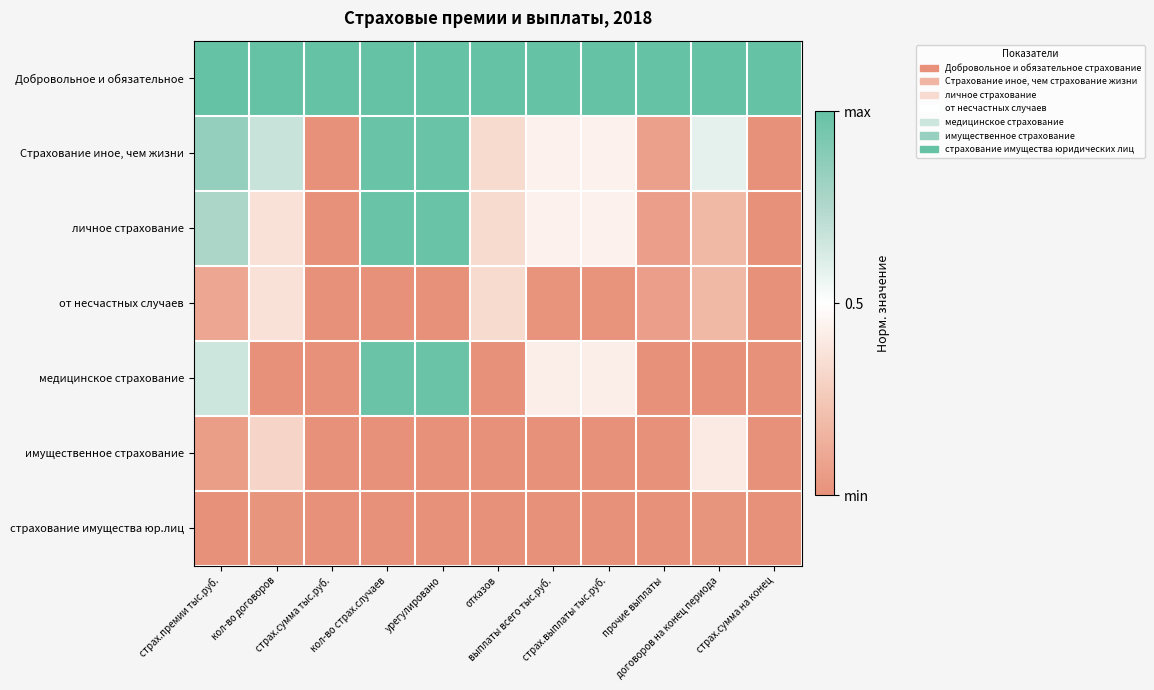

Reading right to left, transcribe all the data shown in this chart.

Добровольное и обязательное: страх.сумма на конец=1.0	договоров на конец периода=1.0	прочие выплаты=1.0	страх.выплаты тыс.руб.=1.0	выплаты всего тыс.руб.=1.0	отказов=1.0	урегулировано=1.0	кол-во страх.случаев=1.0	страх.сумма тыс.руб.=1.0	кол-во договоров=1.0	страх.премии тыс.руб.=1.0
Страхование иное, чем жизни: страх.сумма на конец=0.0	договоров на конец периода=0.6	прочие выплаты=0.1	страх.выплаты тыс.руб.=0.4	выплаты всего тыс.руб.=0.4	отказов=0.3	урегулировано=1.0	кол-во страх.случаев=1.0	страх.сумма тыс.руб.=0.0	кол-во договоров=0.7	страх.премии тыс.руб.=0.8
личное страхование: страх.сумма на конец=0.0	договоров на конец периода=0.2	прочие выплаты=0.1	страх.выплаты тыс.руб.=0.4	выплаты всего тыс.руб.=0.4	отказов=0.3	урегулировано=1.0	кол-во страх.случаев=1.0	страх.сумма тыс.руб.=0.0	кол-во договоров=0.4	страх.премии тыс.руб.=0.8
от несчастных случаев: страх.сумма на конец=0.0	договоров на конец периода=0.2	прочие выплаты=0.1	страх.выплаты тыс.руб.=0.0	выплаты всего тыс.руб.=0.0	отказов=0.3	урегулировано=0.0	кол-во страх.случаев=0.0	страх.сумма тыс.руб.=0.0	кол-во договоров=0.4	страх.премии тыс.руб.=0.1
медицинское страхование: страх.сумма на конец=0.0	договоров на конец периода=0.0	прочие выплаты=0.0	страх.выплаты тыс.руб.=0.4	выплаты всего тыс.руб.=0.4	отказов=0.0	урегулировано=1.0	кол-во страх.случаев=1.0	страх.сумма тыс.руб.=0.0	кол-во договоров=0.0	страх.премии тыс.руб.=0.7
имущественное страхование: страх.сумма на конец=0.0	договоров на конец периода=0.4	прочие выплаты=0.0	страх.выплаты тыс.руб.=0.0	выплаты всего тыс.руб.=0.0	отказов=0.0	урегулировано=0.0	кол-во страх.случаев=0.0	страх.сумма тыс.руб.=0.0	кол-во договоров=0.3	страх.премии тыс.руб.=0.1
страхование имущества юр.лиц: страх.сумма на конец=0.0	договоров на конец периода=0.0	прочие выплаты=0.0	страх.выплаты тыс.руб.=0.0	выплаты всего тыс.руб.=0.0	отказов=0.0	урегулировано=0.0	кол-во страх.случаев=0.0	страх.сумма тыс.руб.=0.0	кол-во договоров=0.0	страх.премии тыс.руб.=0.0